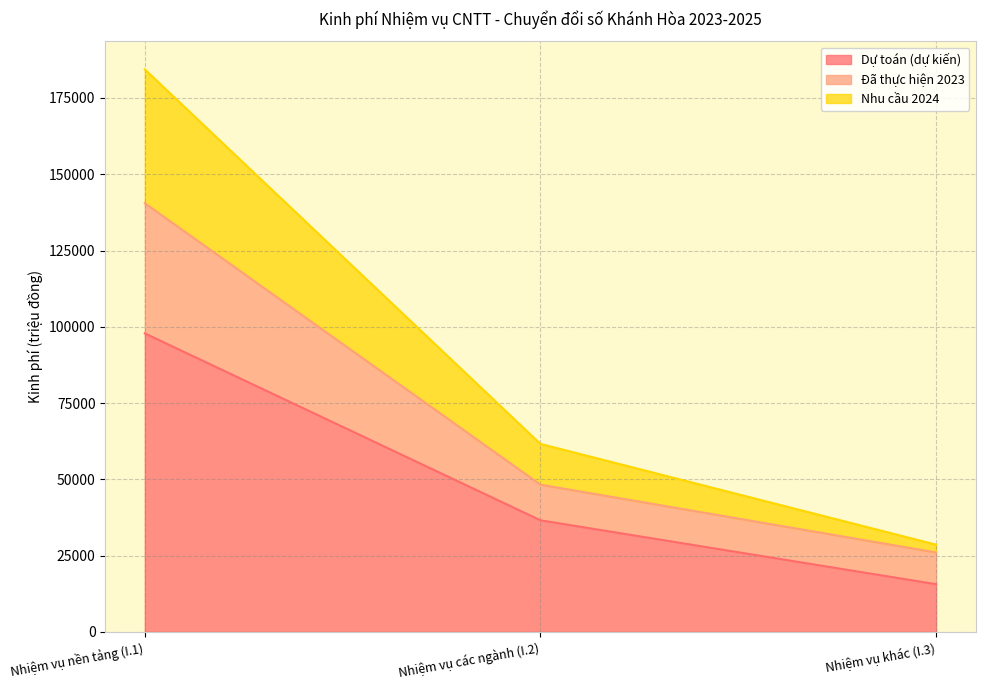

Does the chart have visible grid lines?

Yes